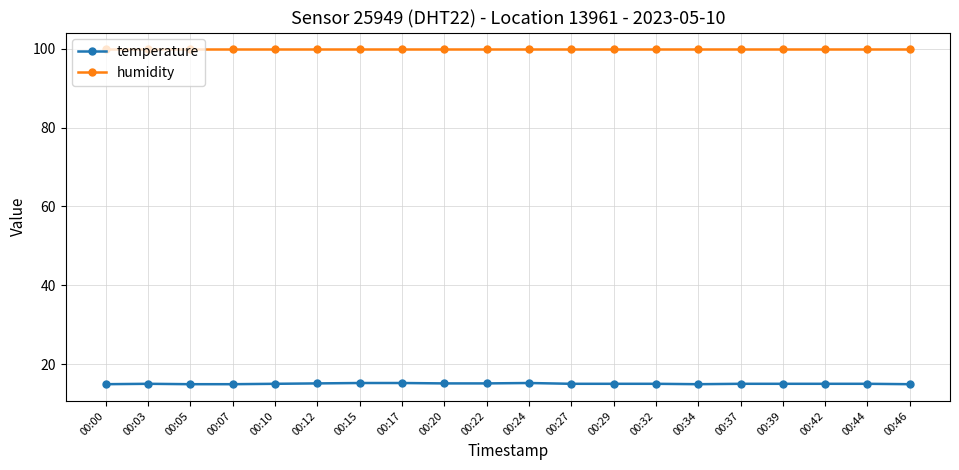

Is the value of temperature at 00:12 greater than the value of humidity at 00:24?

No